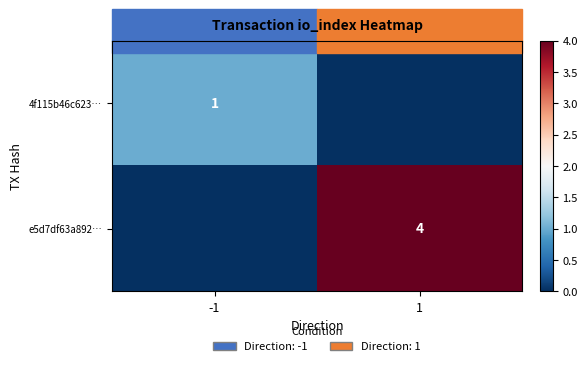

Is it true that 4f115b46c623… equals 2 at -1?

False